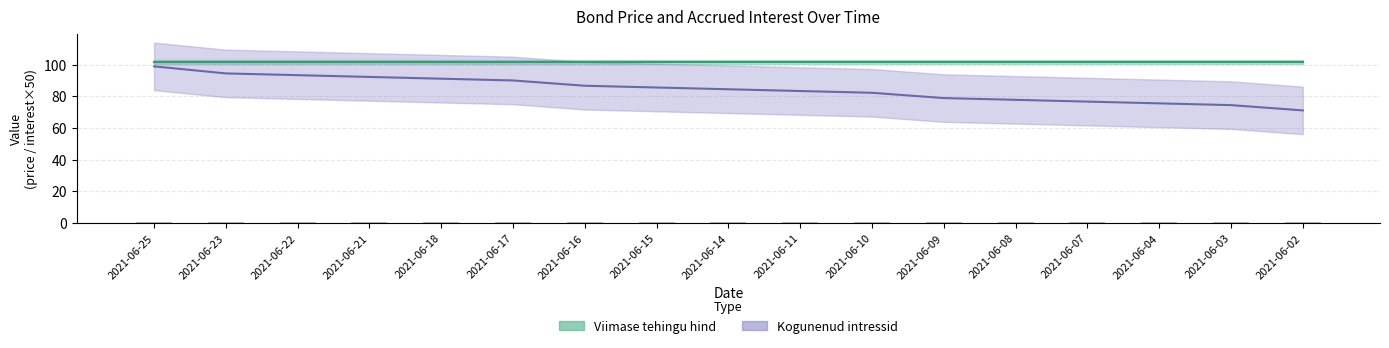

Reading left to right, transcribe all the data shown in this chart.

98.9	94.4	93.3	92.2	91.1	90.0	86.7	85.6	84.4	83.3	82.2	78.9	77.8	76.7	75.6	74.4	71.1